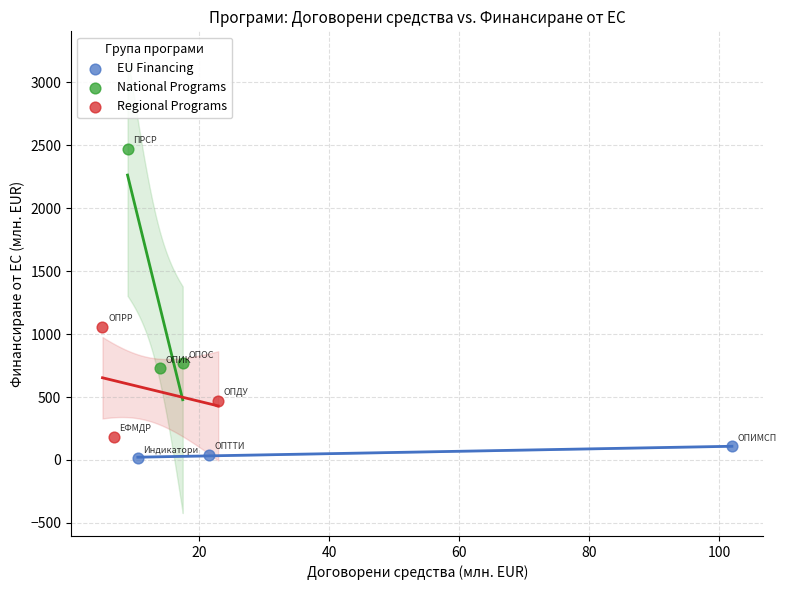

Which series reaches the maximum Y coordinate?

National Programs